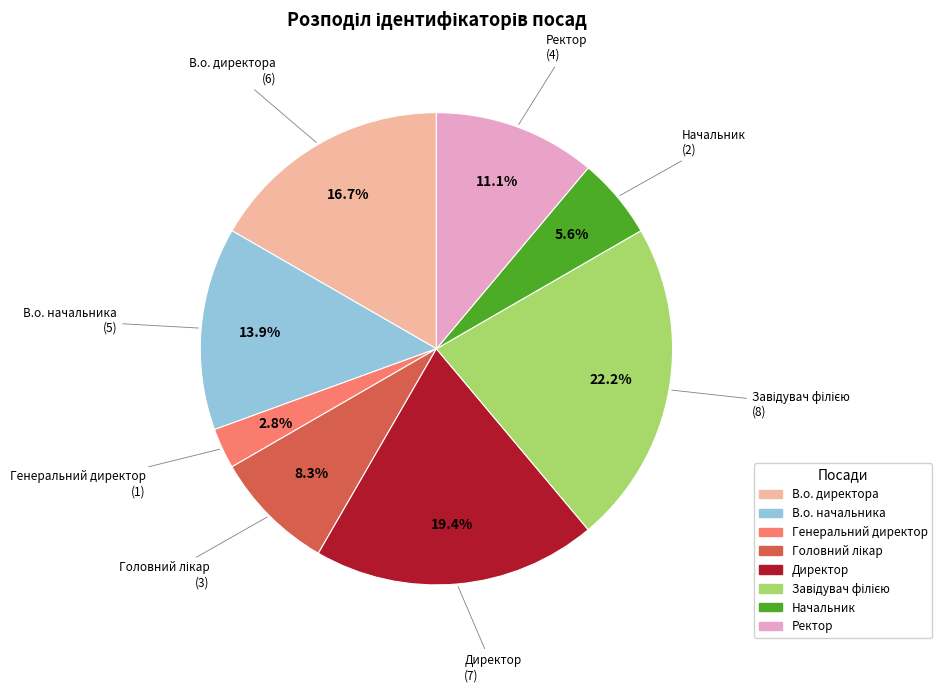

Does Начальник account for over 50% of the chart?

No